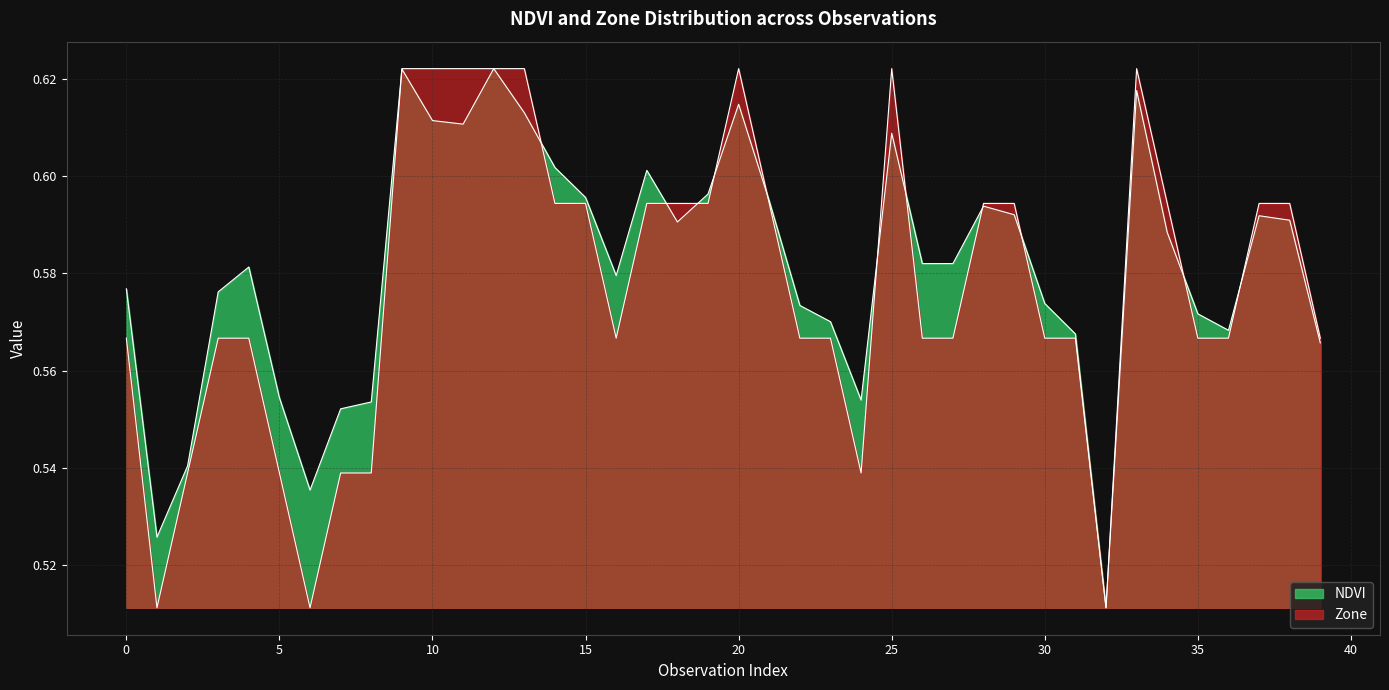

Is the value of NDVI at 7 greater than the value of Zone at 17?

No